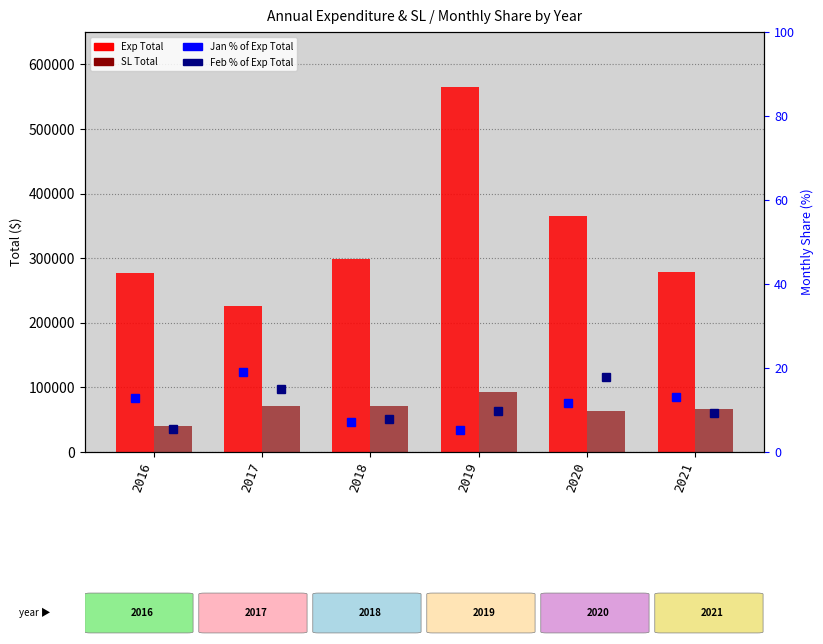

At which category does the chart reach its peak across all series?

2019